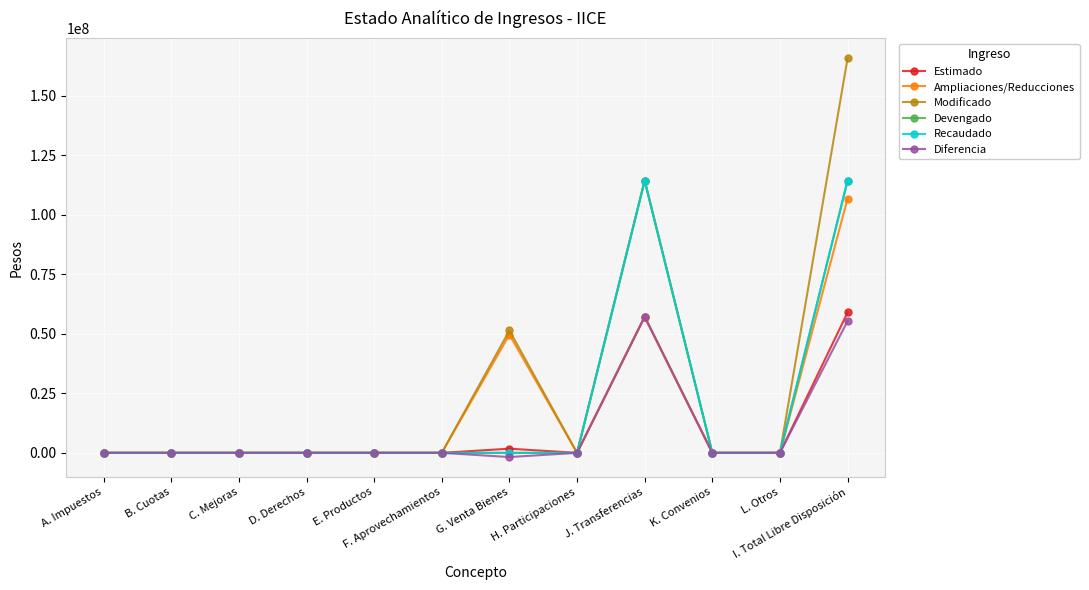

True or false: Ampliaciones/Reducciones has more than 1 points higher than both neighbors.

True